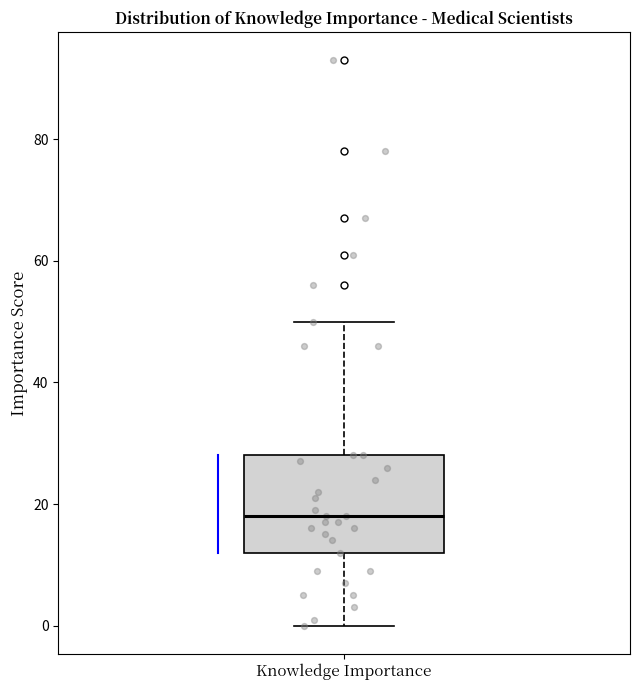

Where is the upper edge of the box for Knowledge Importance on the y-axis? The values are not printed on the chart, so give them approximately, as read against the axis.

28